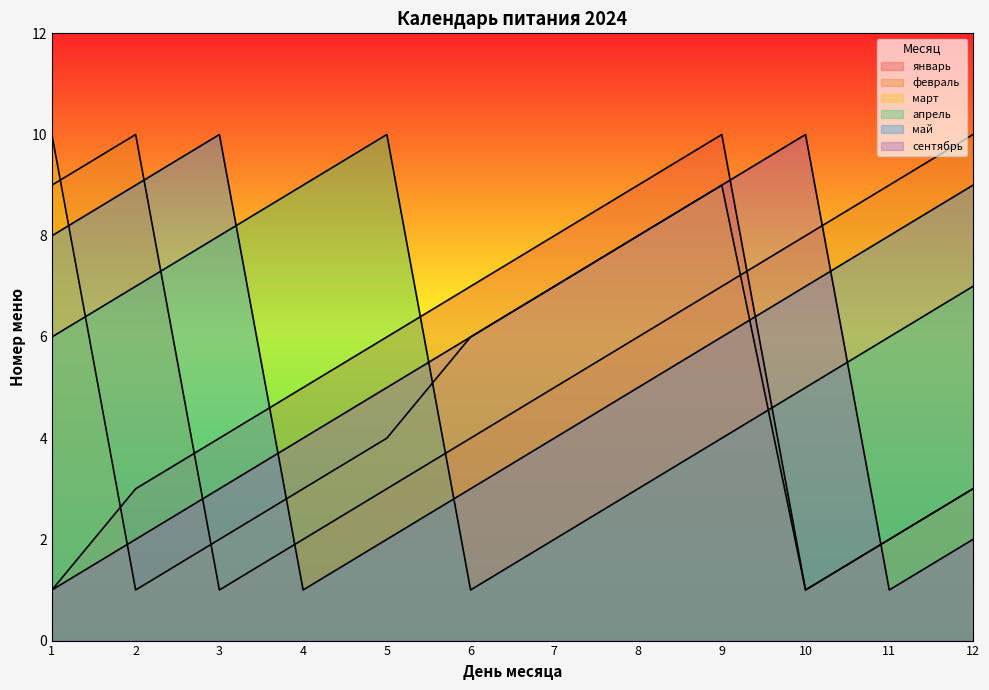

Reading left to right, list all the values displayed in this chart.

январь: 1=1	2=3	3=4	4=5	5=6	6=7	7=8	8=9	9=10	10=1	11=2	12=3
февраль: 1=9	2=10	3=1	4=2	5=3	6=4	7=5	8=6	9=7	10=8	11=9	12=10
март: 1=10	2=1	3=2	4=3	5=4	6=6	7=7	8=8	9=9	10=1	11=2	12=3
апрель: 1=6	2=7	3=8	4=9	5=10	6=1	7=2	8=3	9=4	10=5	11=6	12=7
май: 1=8	2=9	3=10	4=1	5=2	6=3	7=4	8=5	9=6	10=7	11=8	12=9
сентябрь: 1=1	2=2	3=3	4=4	5=5	6=6	7=7	8=8	9=9	10=10	11=1	12=2